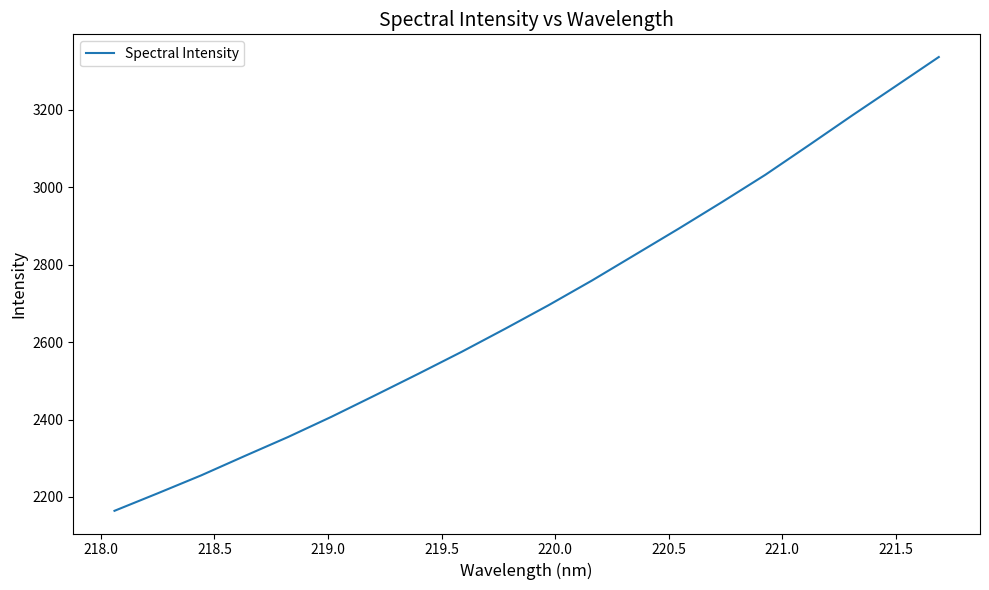

What is the maximum value shown in the chart?

3336.0